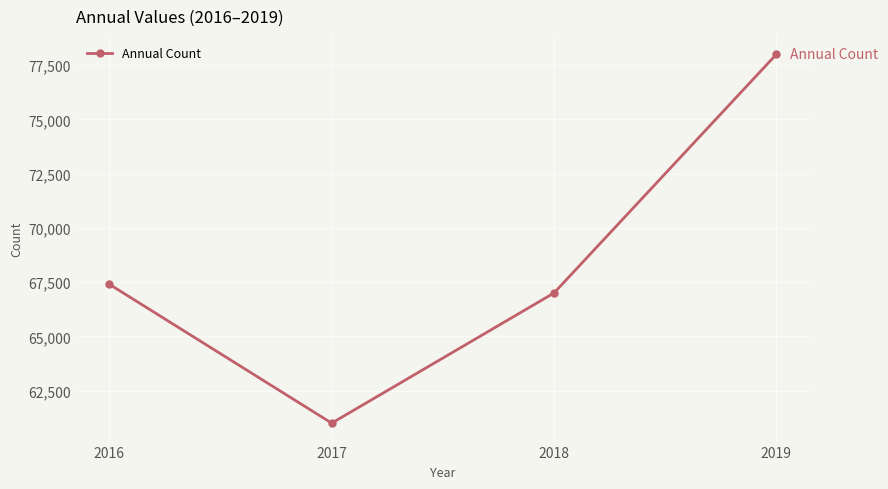

Reading left to right, extract all data points from this chart.

67400	61000	67000	78000